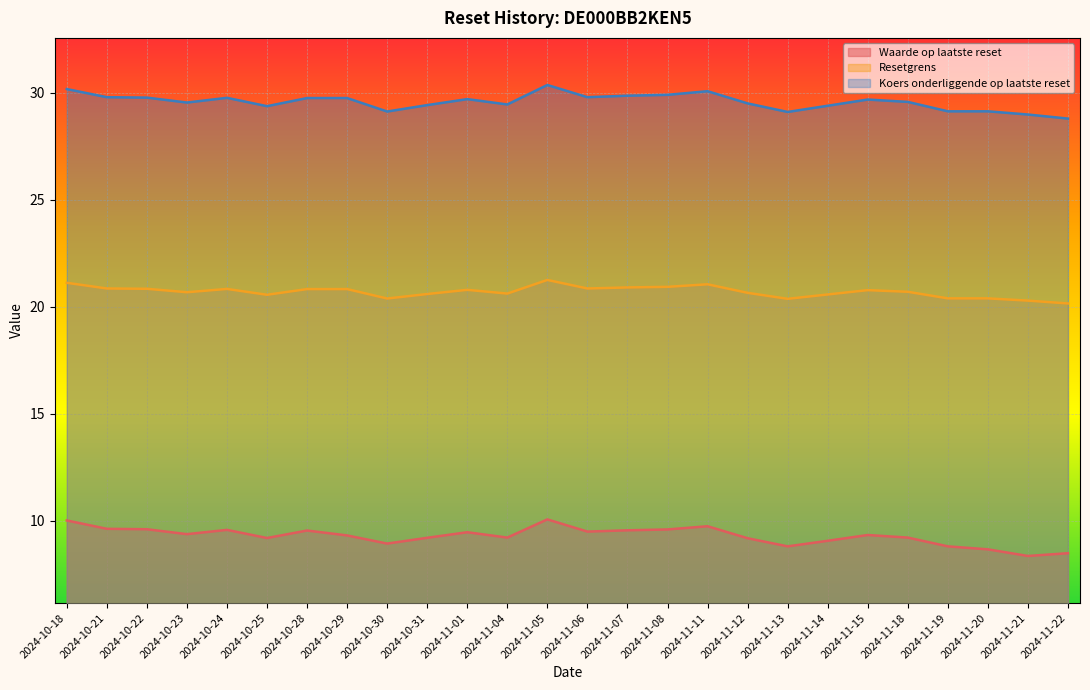

What is the label of the 12th point from the left?

2024-11-04